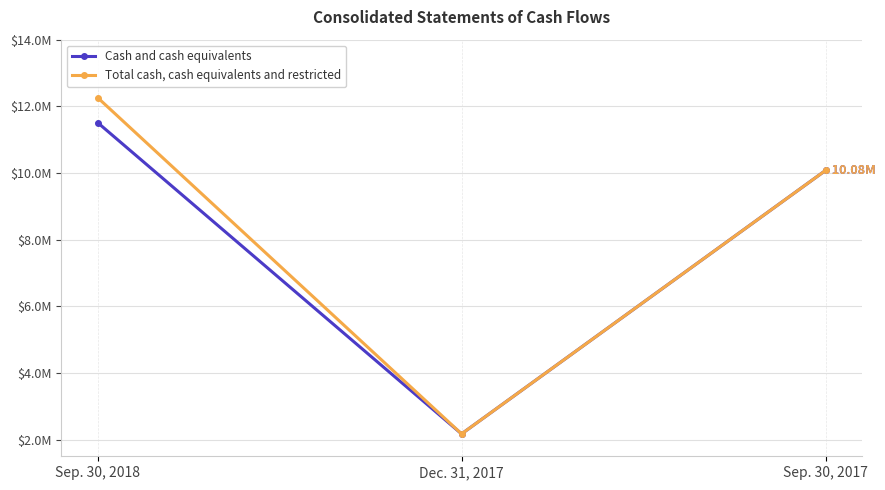

Which label corresponds to the largest value in the chart?

Sep. 30, 2018